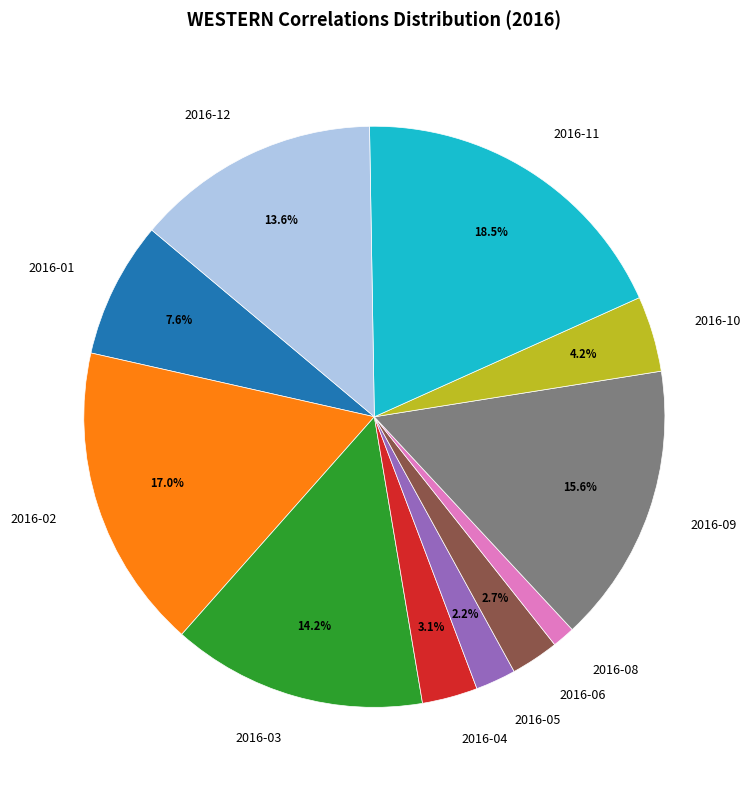

To the nearest percent, what is the difference between the largest and smallest slice percentages?

17%